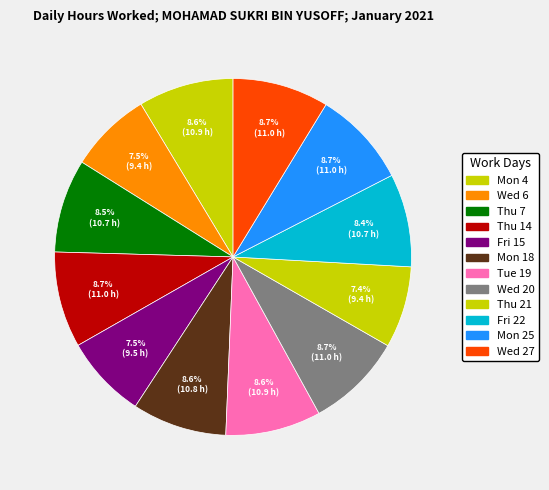

Between Fri 22 and Wed 20, which is larger?

Wed 20